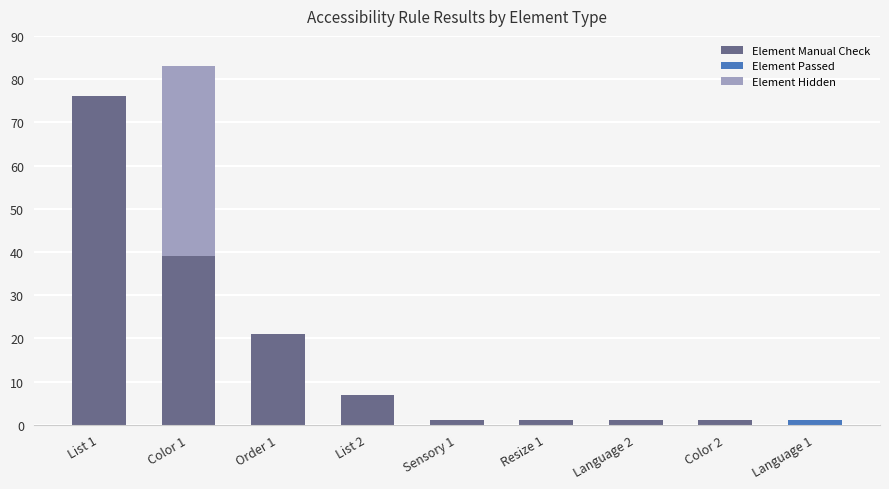

What is the sum of all Element Passed values?

1